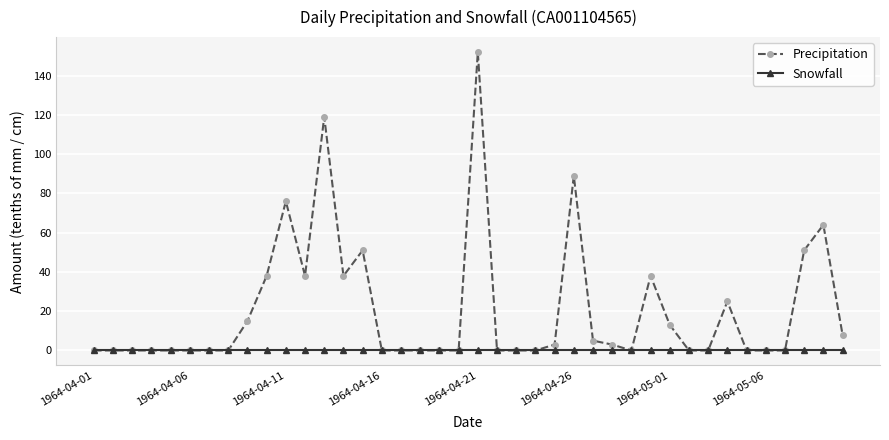

At how many categories does at least one series exceed 53?

5